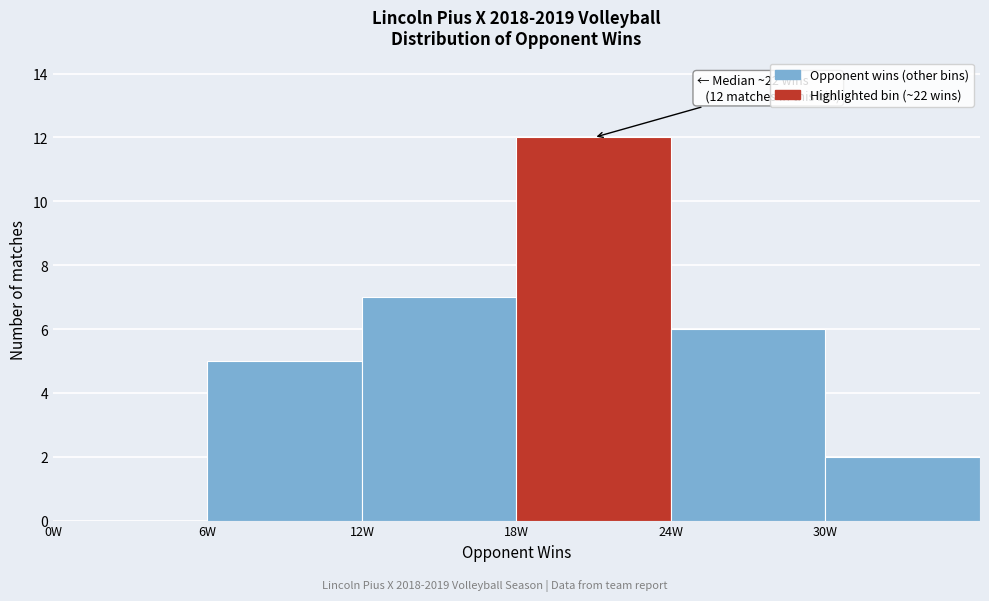

Over which range of the x-axis is the bar tallest?

18 to 24